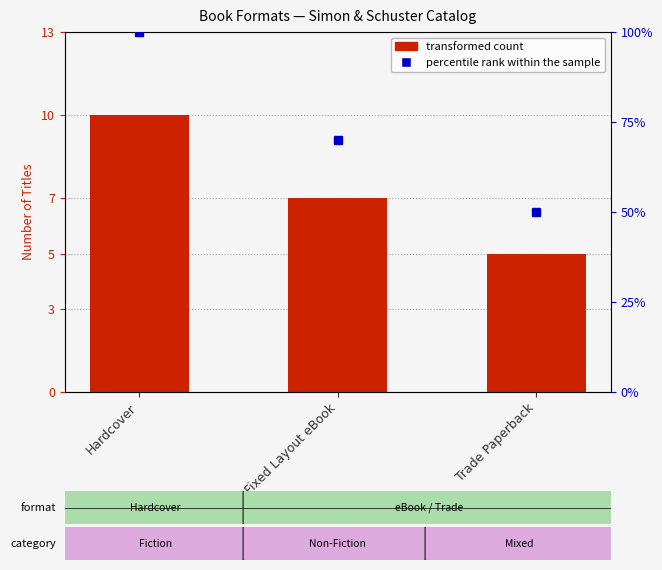

What is the ratio of the value at Hardcover to the value at Fixed Layout eBook?

1.4